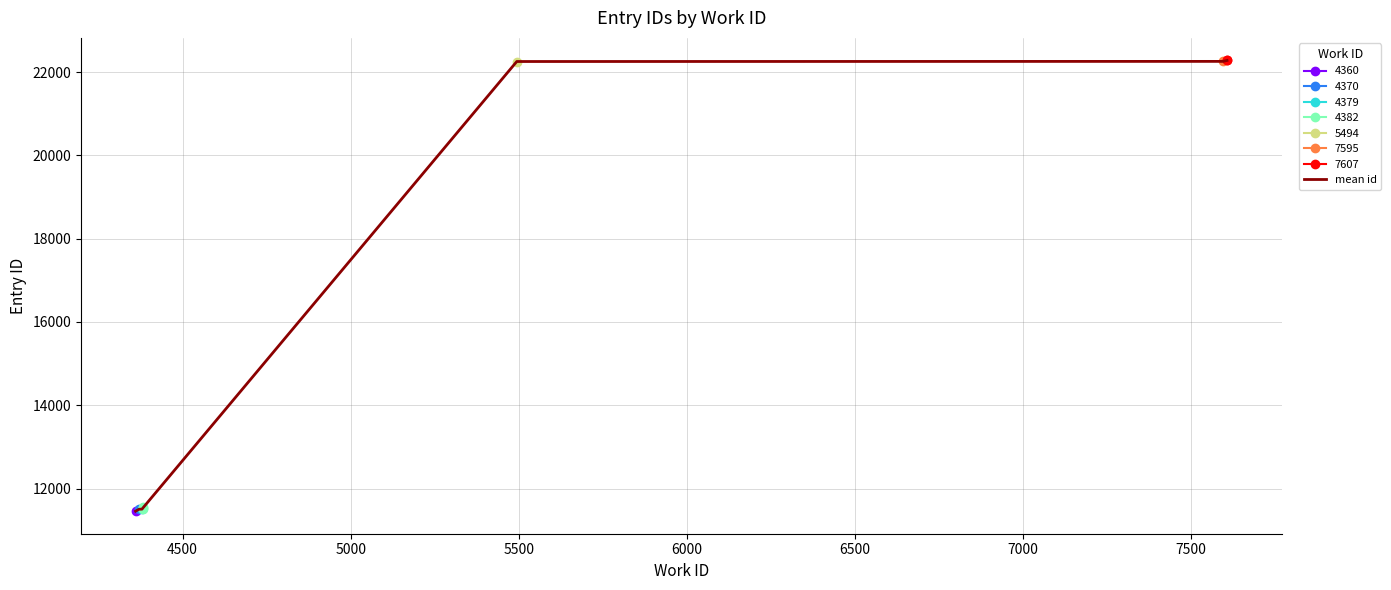

What is the maximum value for mean id?

22278.5